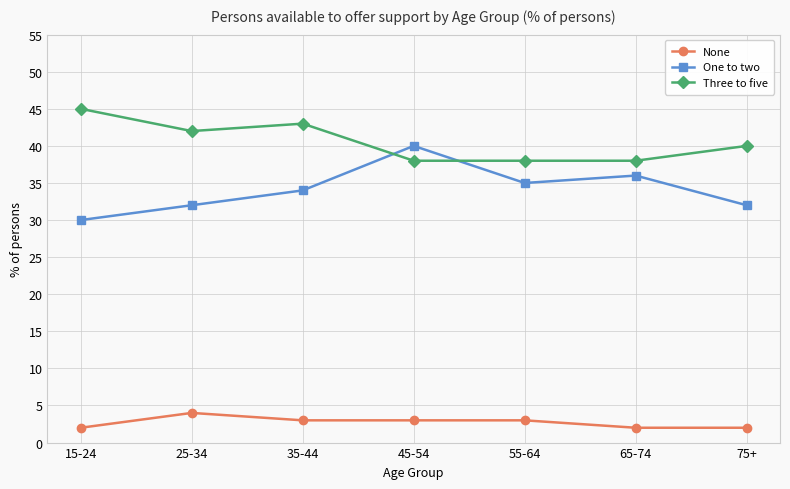

What is the value of the One to two point at the 2nd from the left?

32